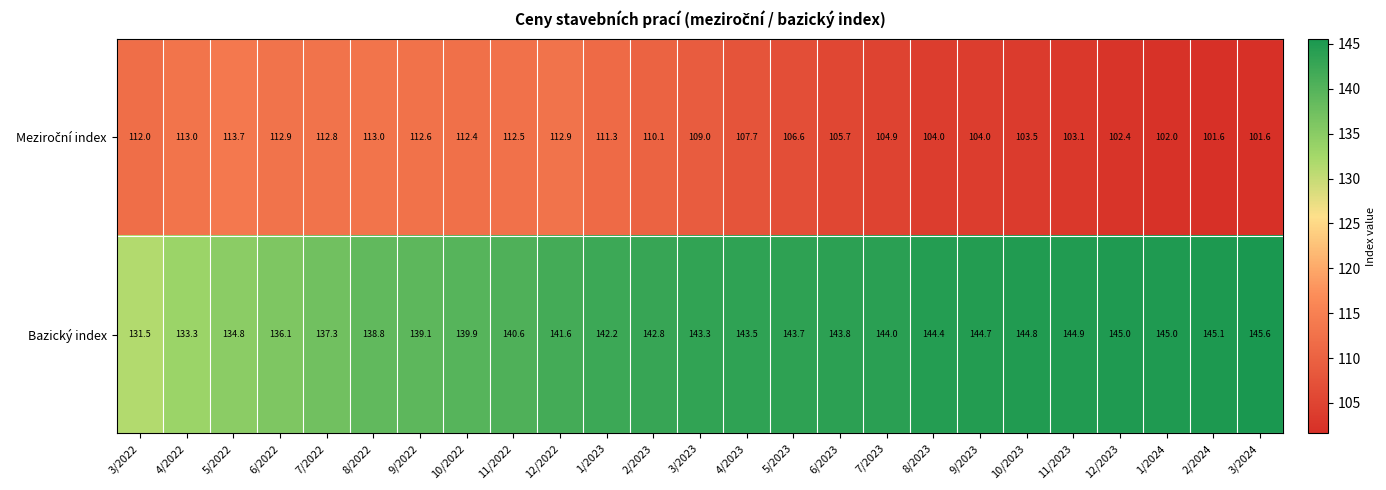

Which series has the widest spread of values?

Bazický index